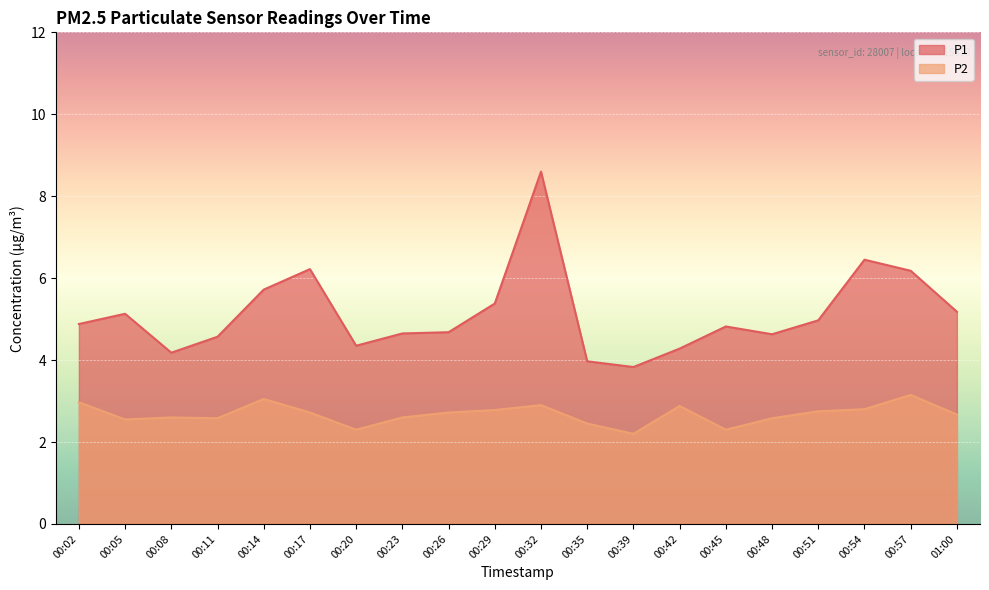

The P2 series shows 5.1 at 00:32. True or false?

False